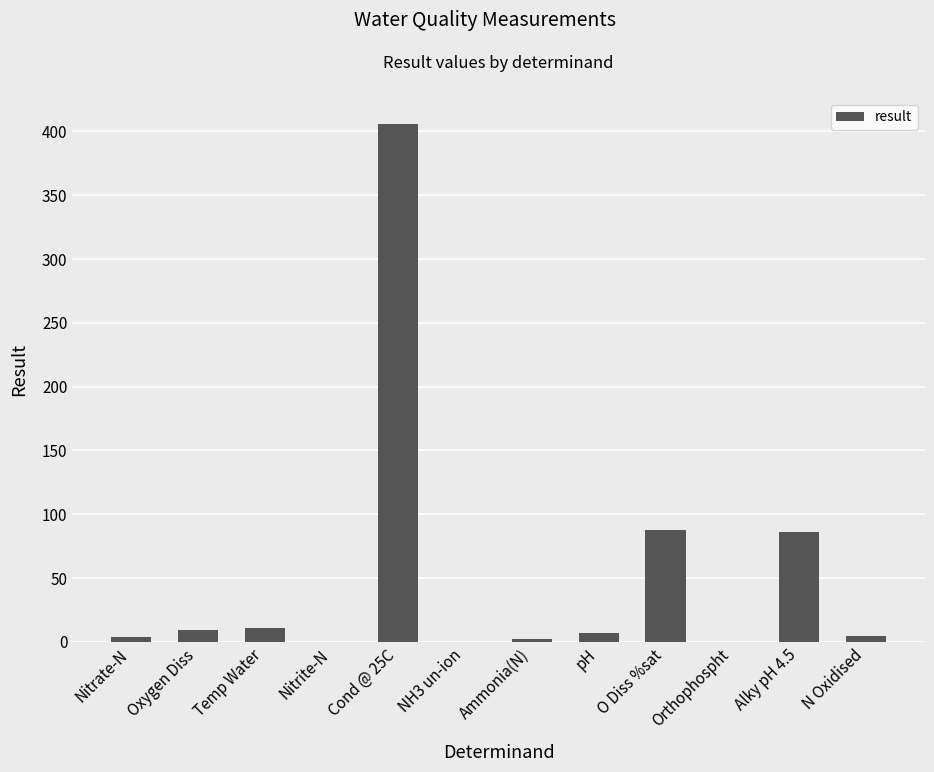

Which category has the highest value across all series?

Cond @ 25C